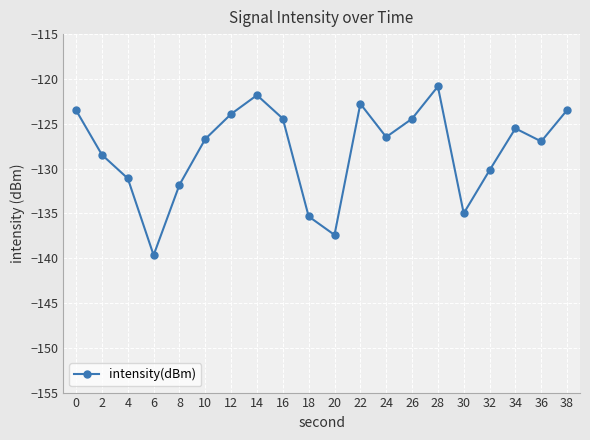

Reading left to right, list all the values displayed in this chart.

0=-123.5	2=-128.5	4=-131.1	6=-139.7	8=-131.8	10=-126.7	12=-123.9	14=-121.8	16=-124.4	18=-135.3	20=-137.4	22=-122.8	24=-126.5	26=-124.4	28=-120.8	30=-135.0	32=-130.2	34=-125.5	36=-127.0	38=-123.5